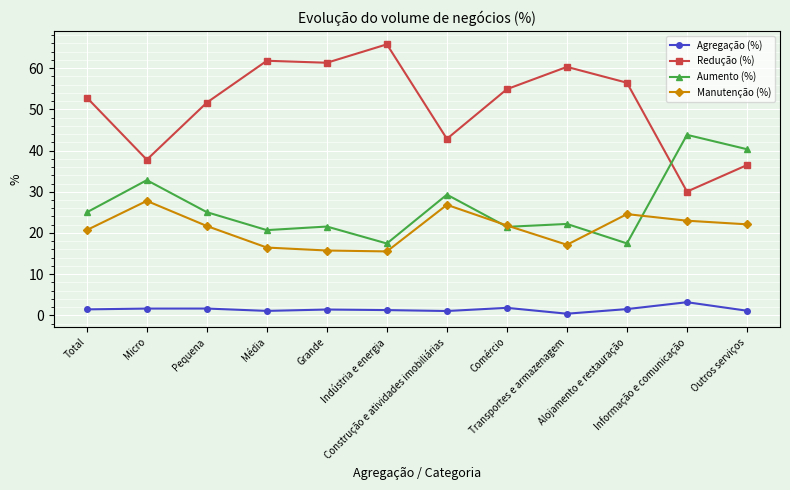

Which series has the widest spread of values?

Redução (%)